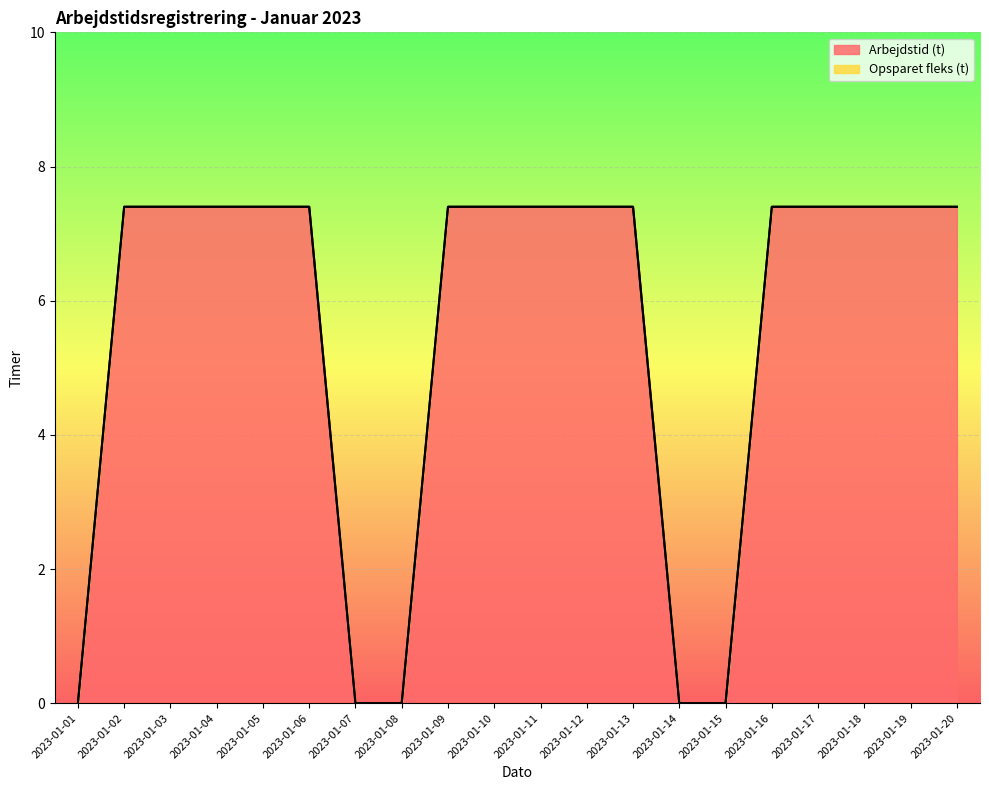

List the labels in order of value, largest first.

2023-01-02, 2023-01-03, 2023-01-04, 2023-01-05, 2023-01-06, 2023-01-09, 2023-01-10, 2023-01-11, 2023-01-12, 2023-01-13, 2023-01-16, 2023-01-17, 2023-01-18, 2023-01-19, 2023-01-20, 2023-01-01, 2023-01-07, 2023-01-08, 2023-01-14, 2023-01-15